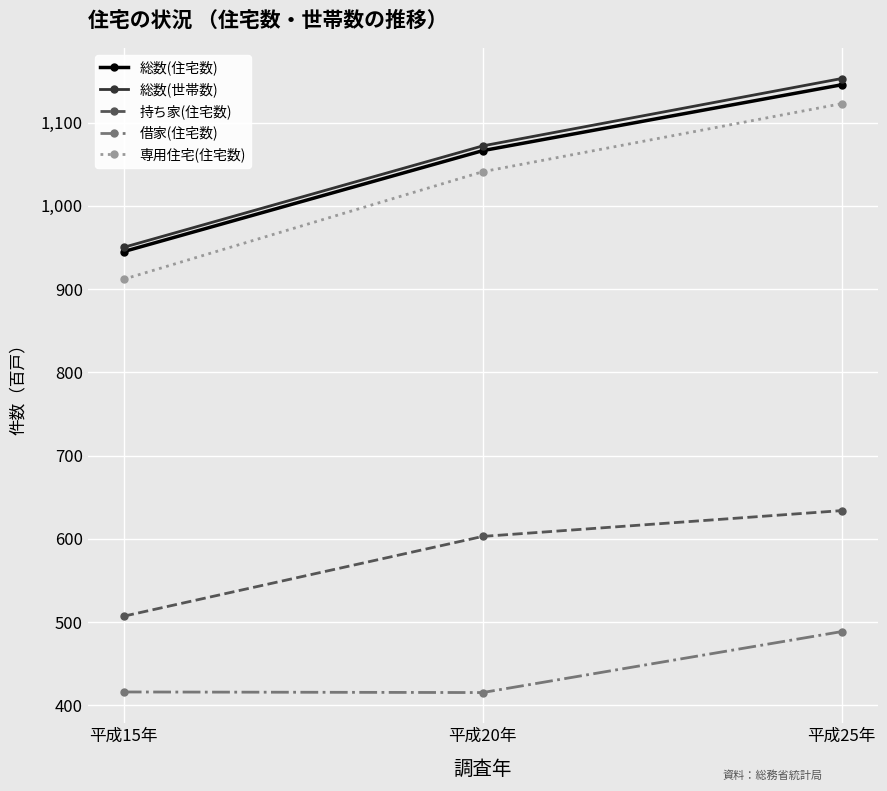

How many lines are shown in the chart?

5